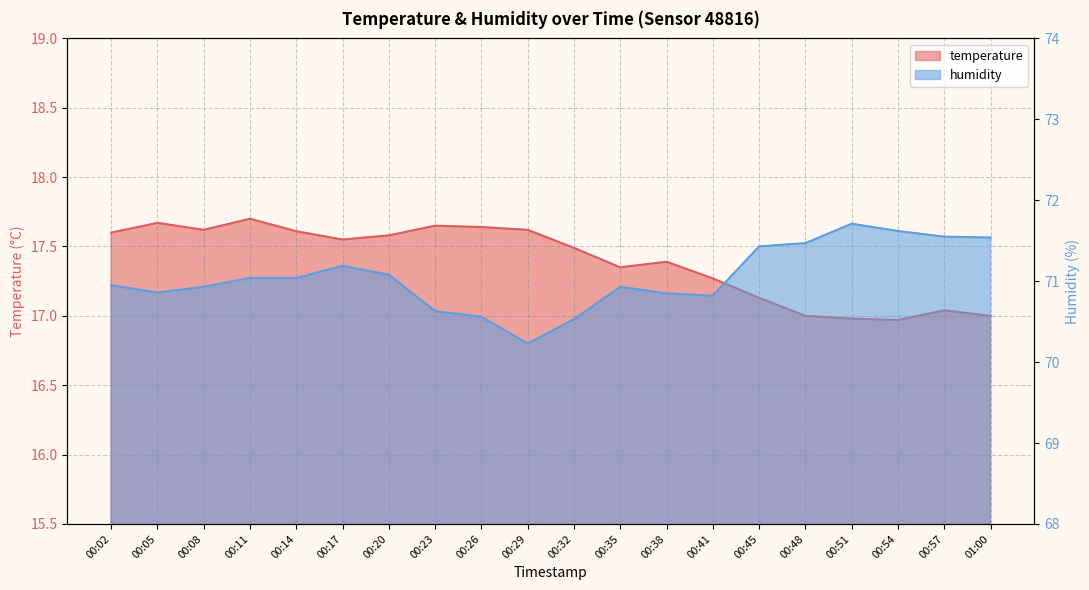

How many data points in humidity are above 71?

10